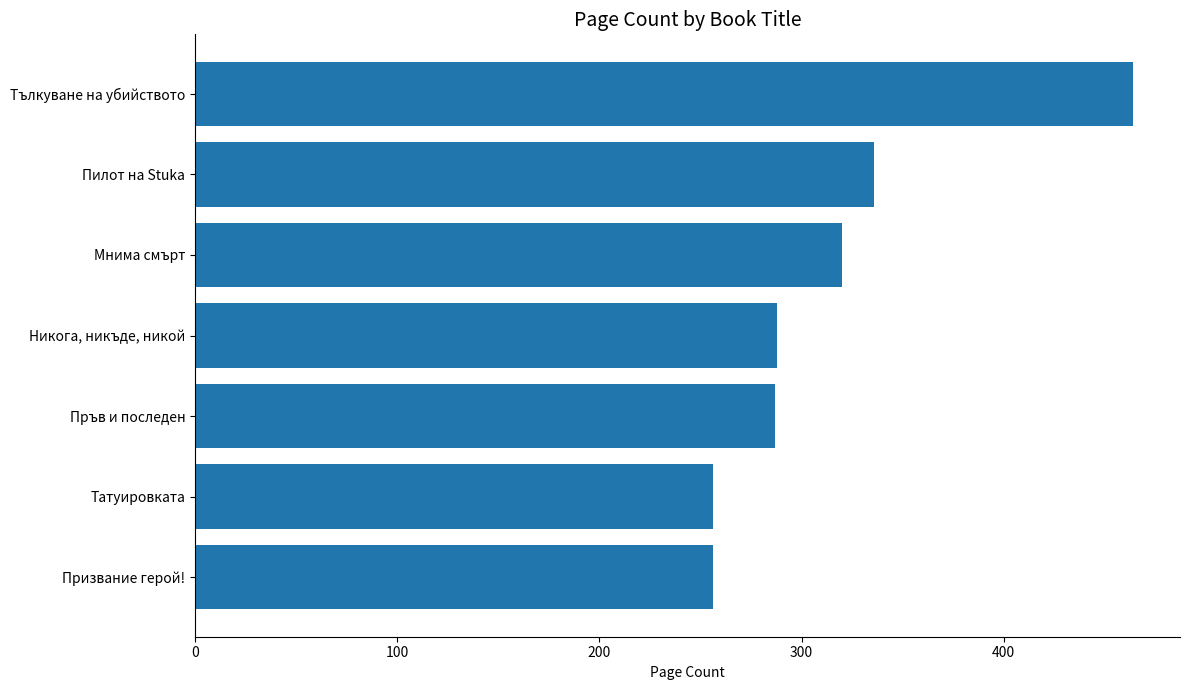

The chart shows a value of 204 at Мнима смърт. True or false?

False